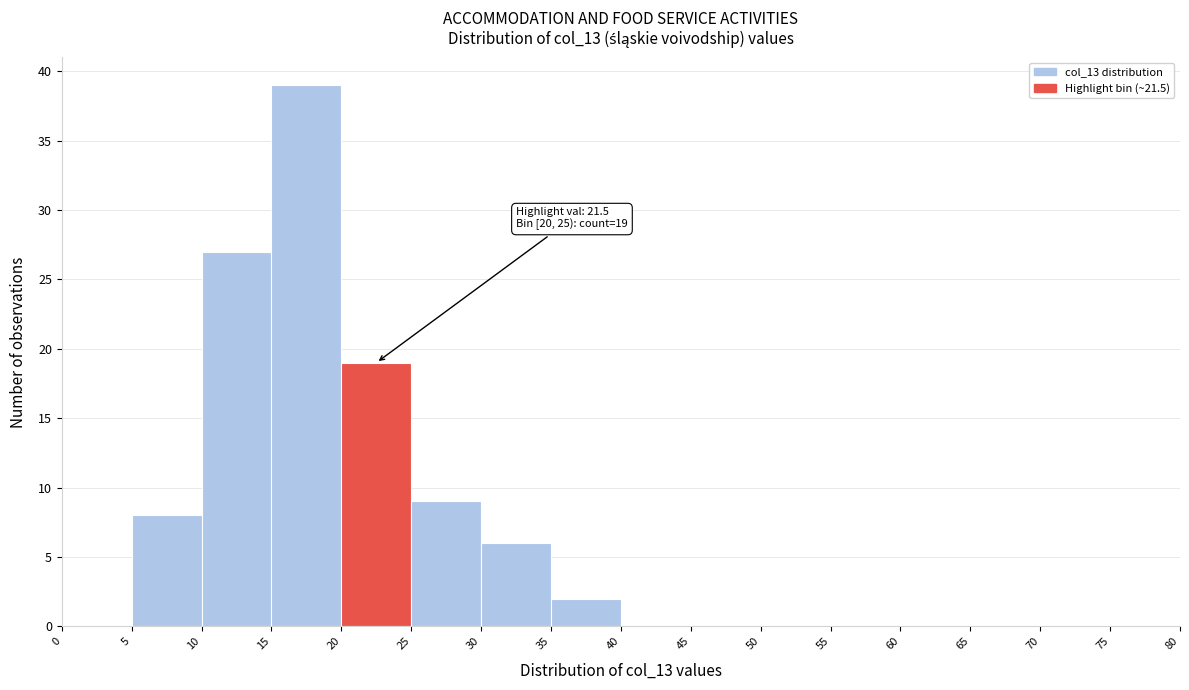

Which range on the x-axis has the tallest bar?

15 to 20